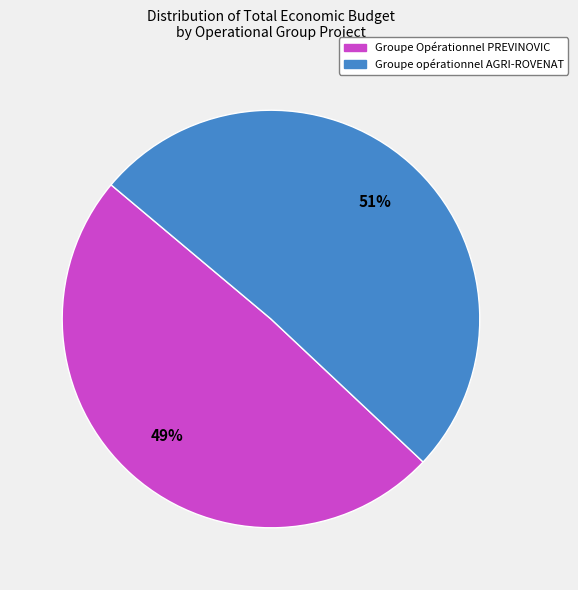

Is Groupe opérationnel AGRI-ROVENAT the majority of the pie?

Yes